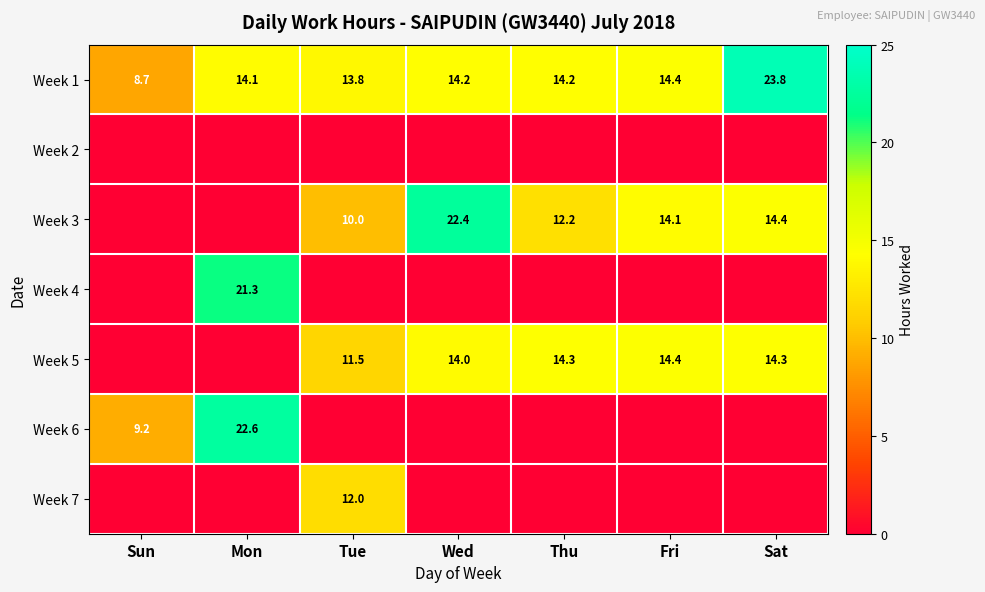

What is the greatest value displayed?

23.8